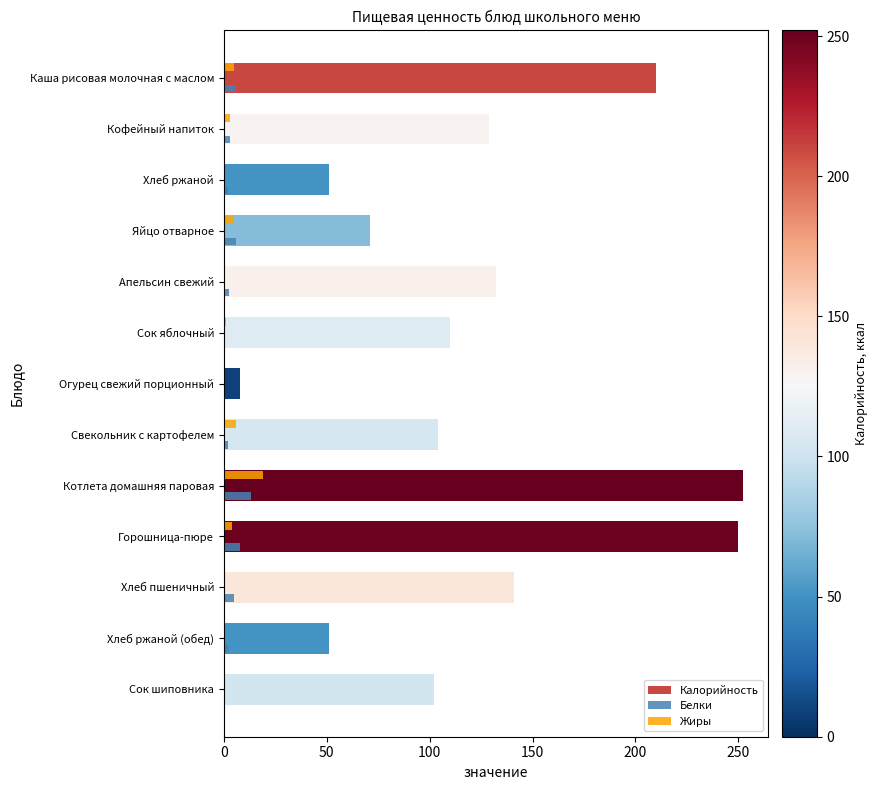

What is the sum of all Жиры values?

43.0